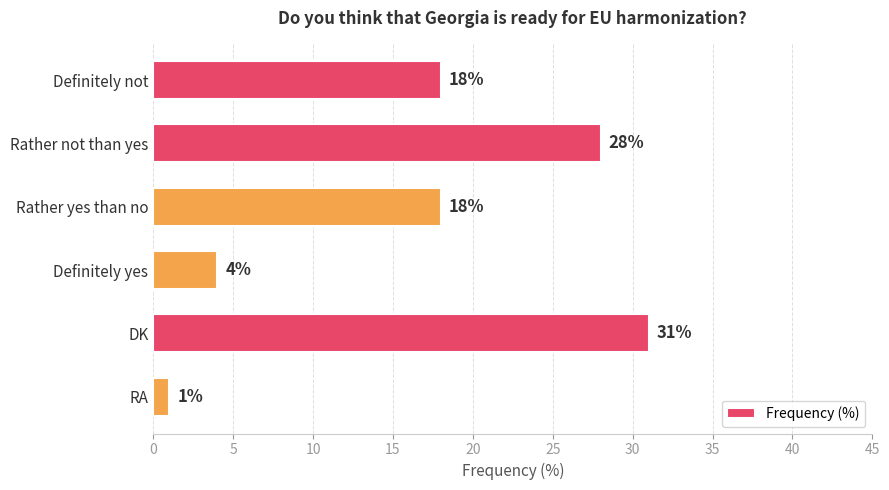

Count the values in the range 4 to 28.

4